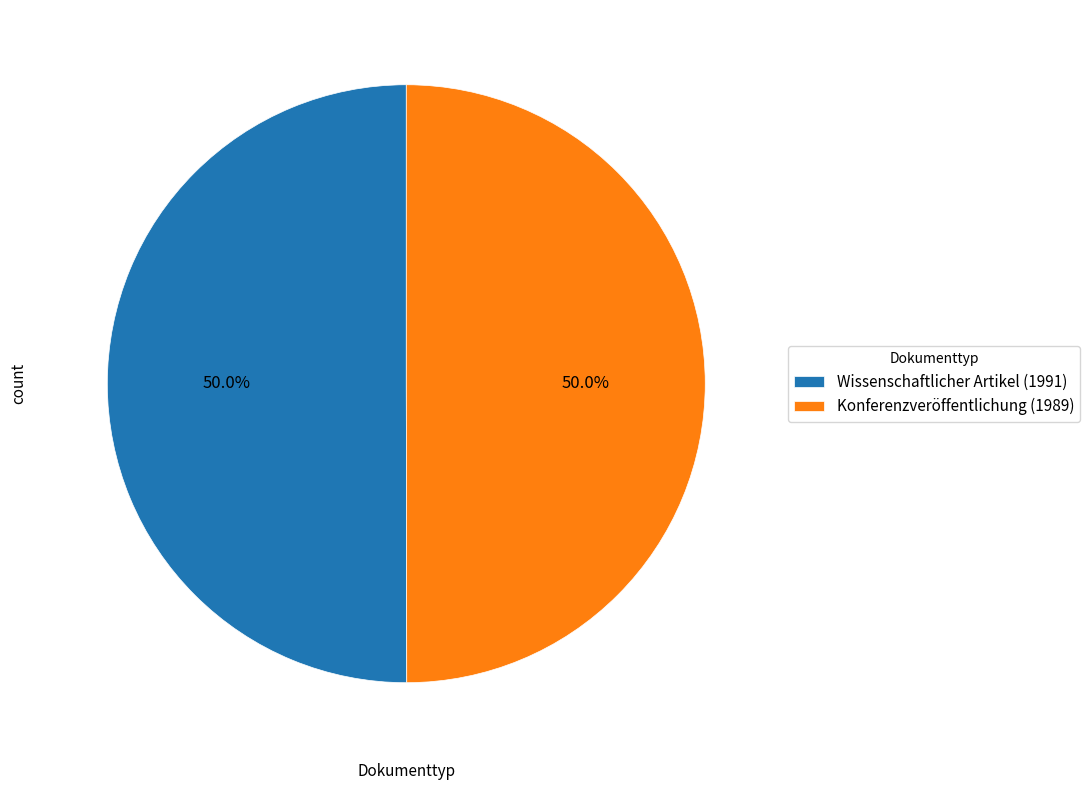

How many segments does this pie chart have?

2